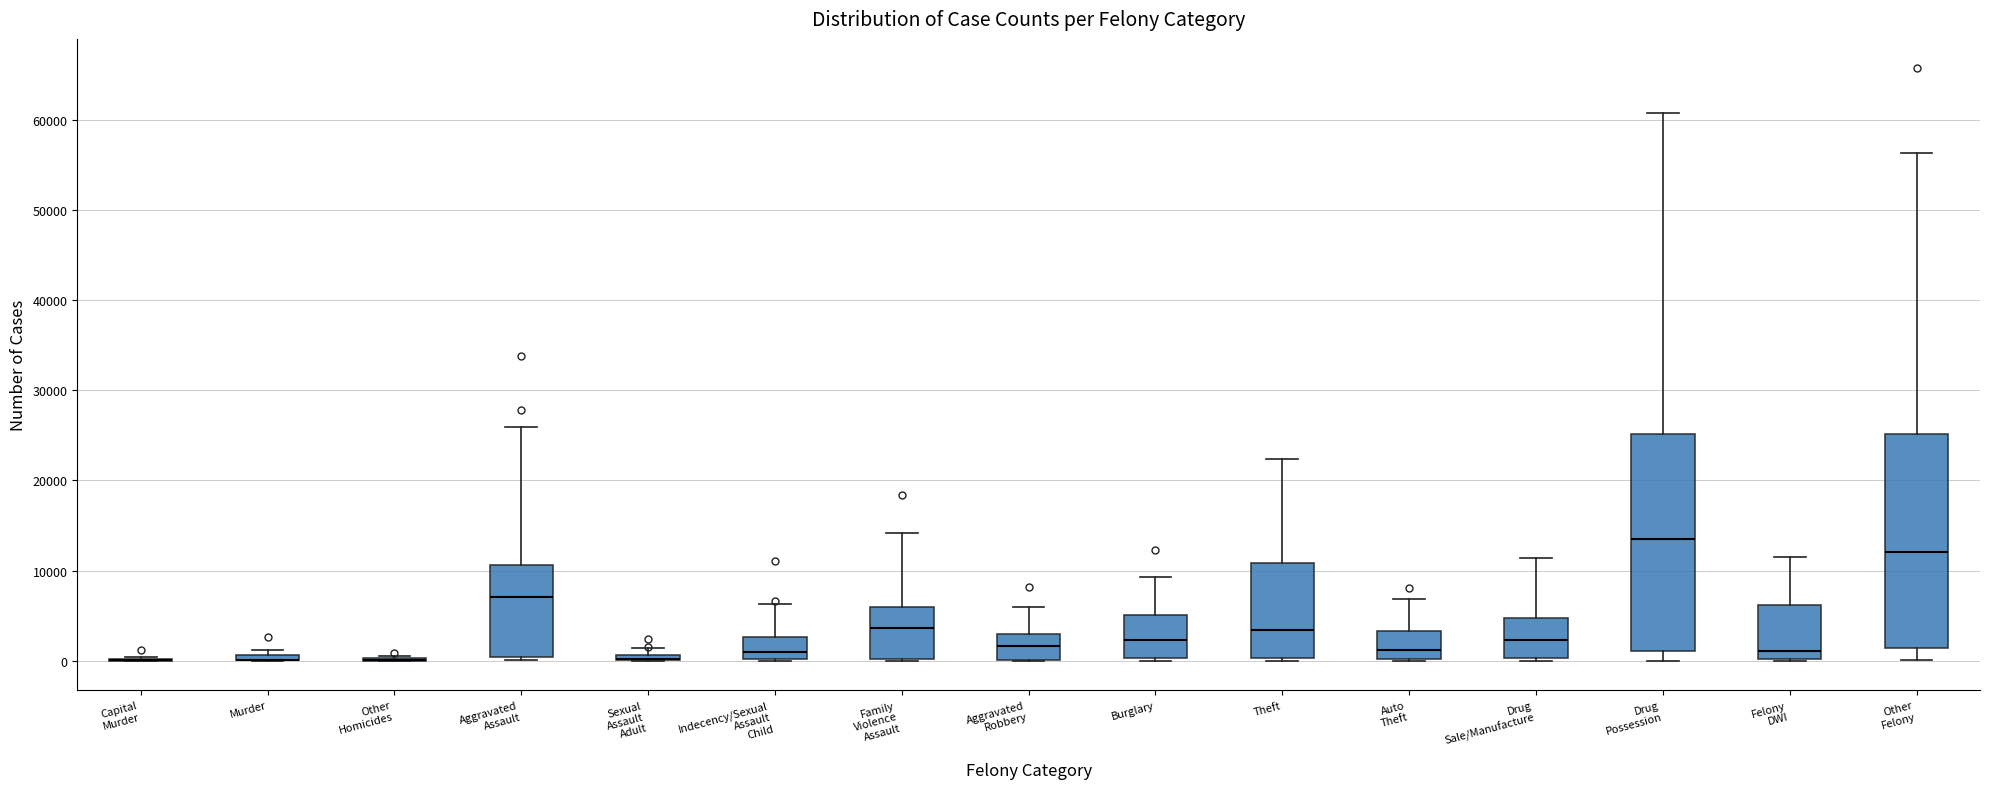

Where is the upper edge of the box for Murder on the y-axis? The values are not printed on the chart, so give them approximately, as read against the axis.

1000